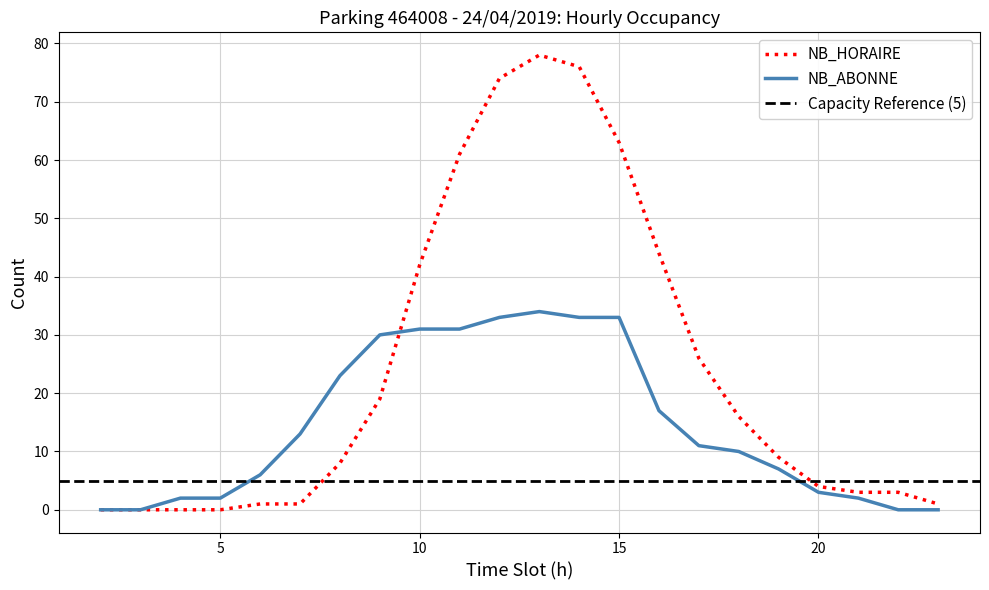

At which label is NB_ABONNE closest to 17?

16